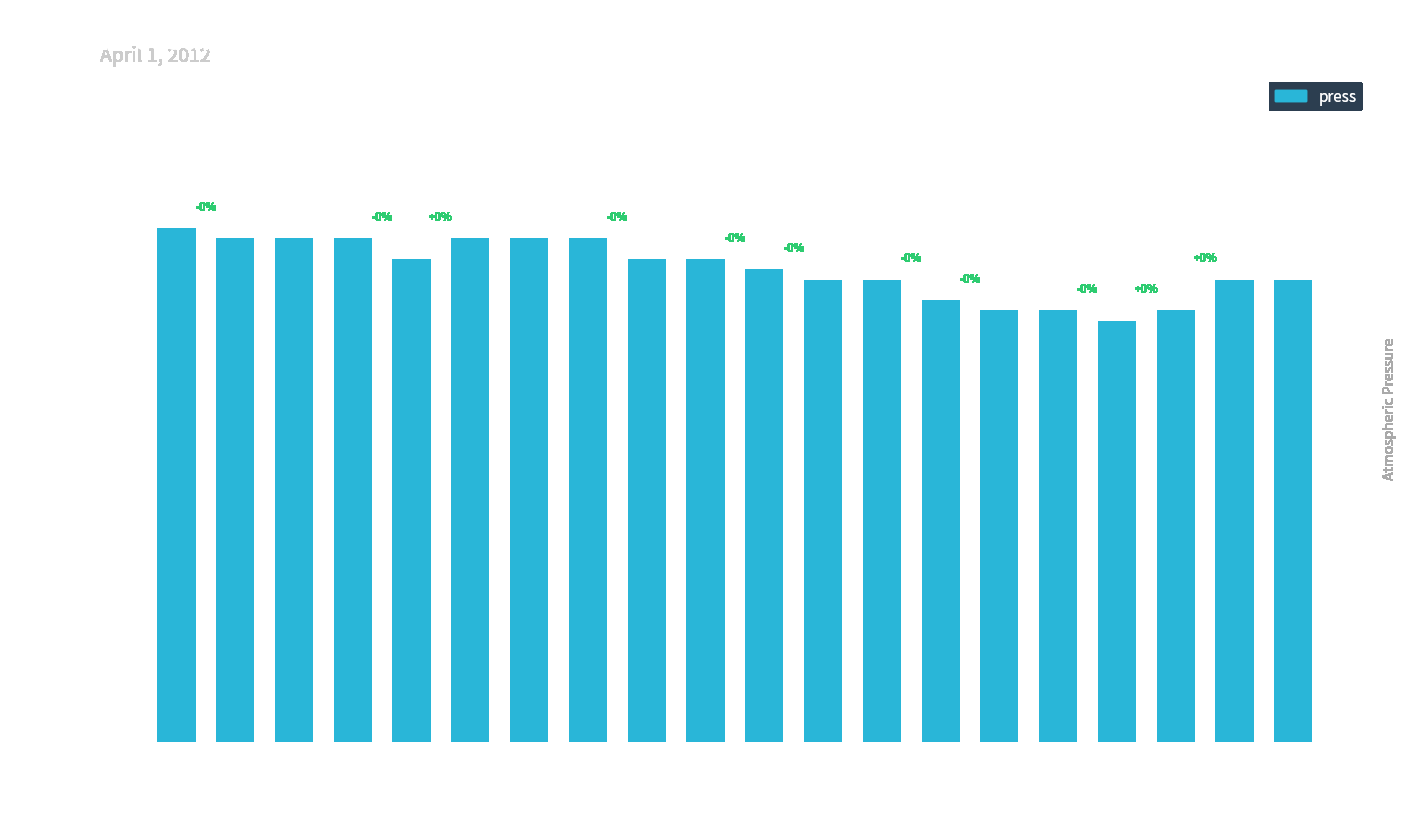

Are the bars horizontal?

No